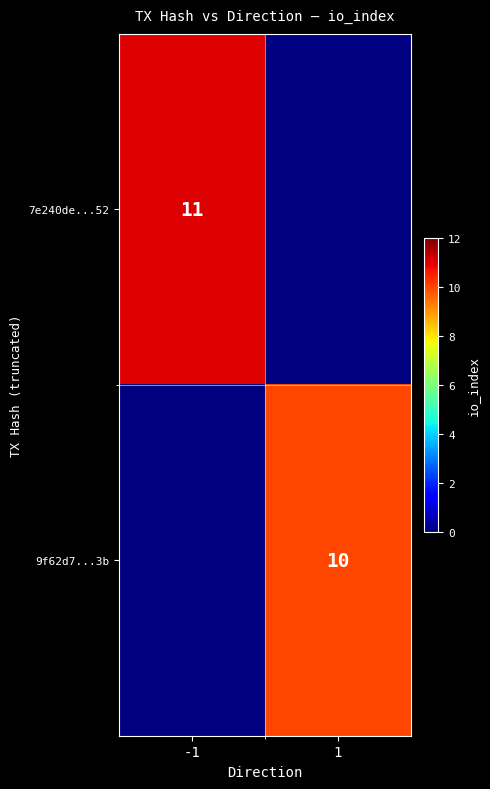

Is it true that 7e240de...52 equals 11 at -1?

True